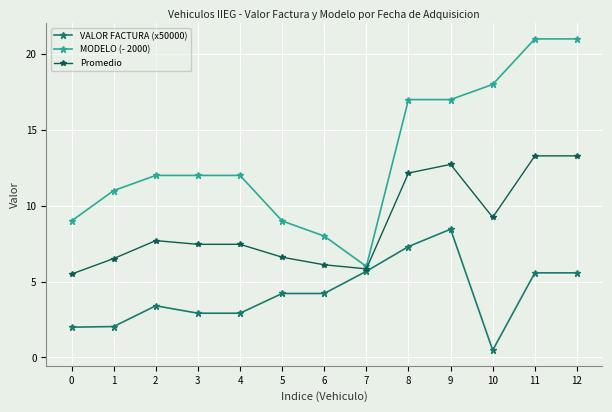

What is the maximum value for VALOR FACTURA (x50000)?

8.5